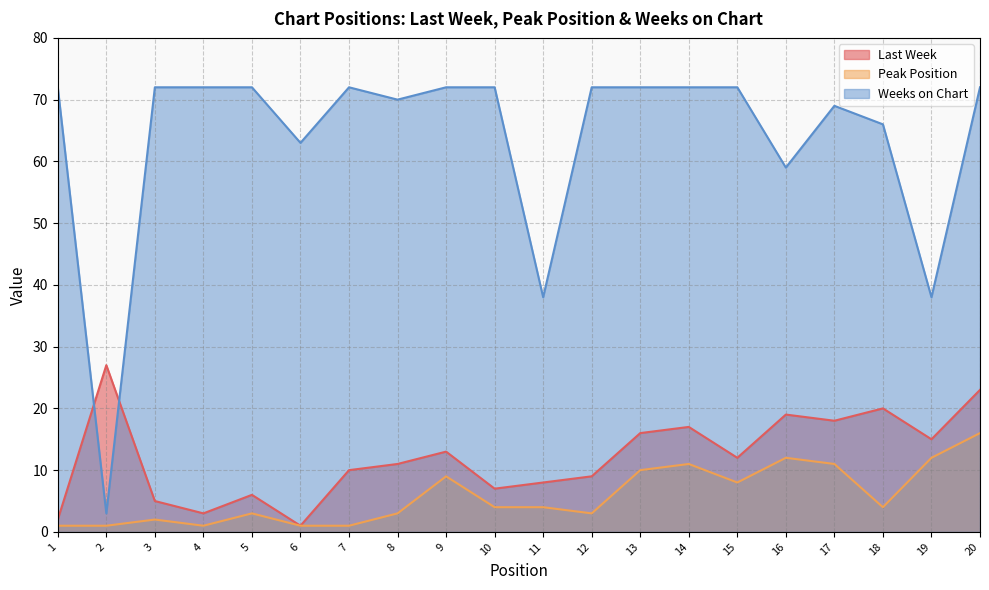

True or false: Peak Position and Weeks on Chart intersect in this chart.

False